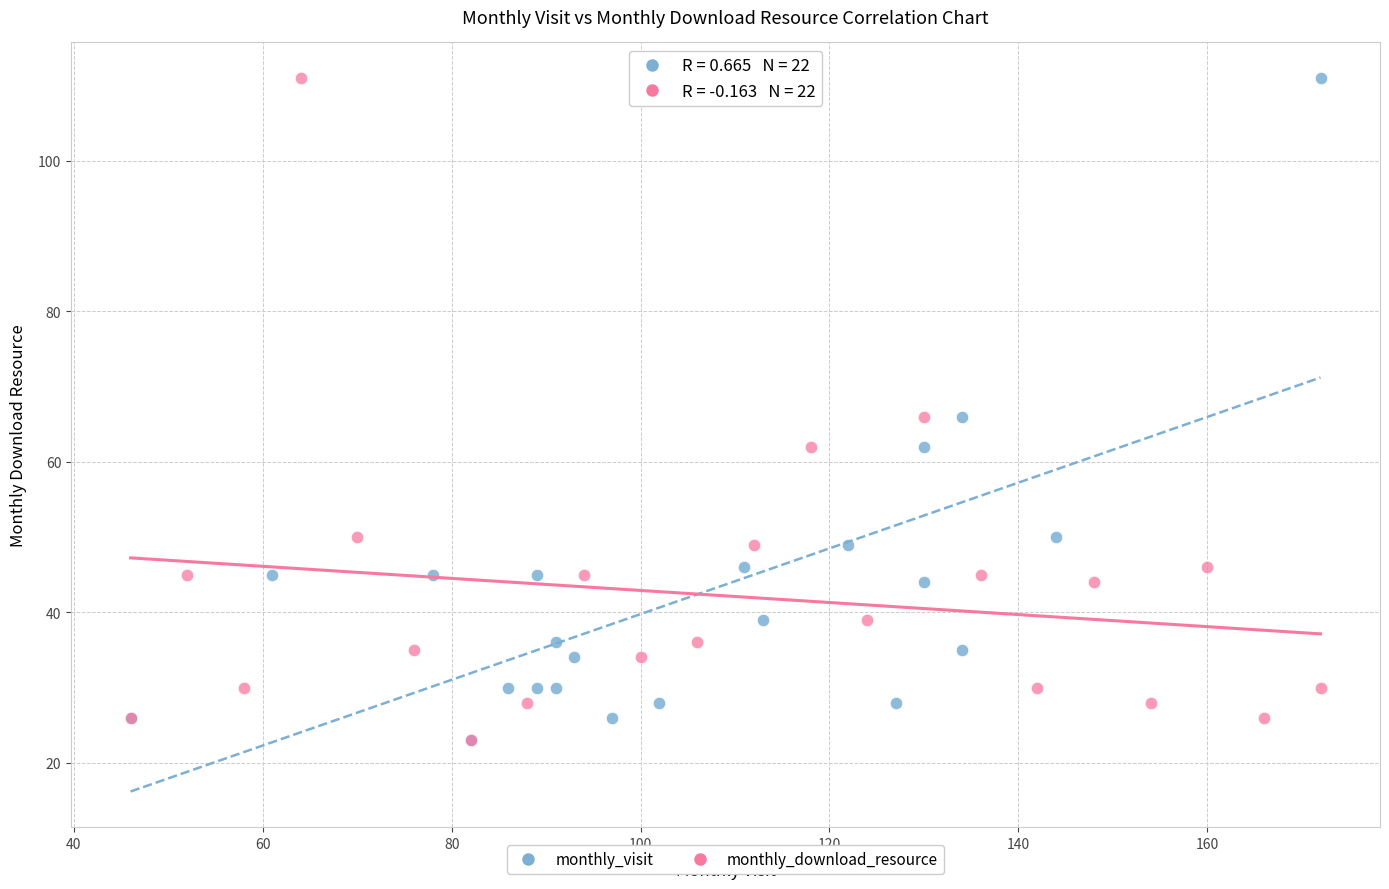

What are all the series names shown in the legend?

monthly_visit, monthly_download_resource